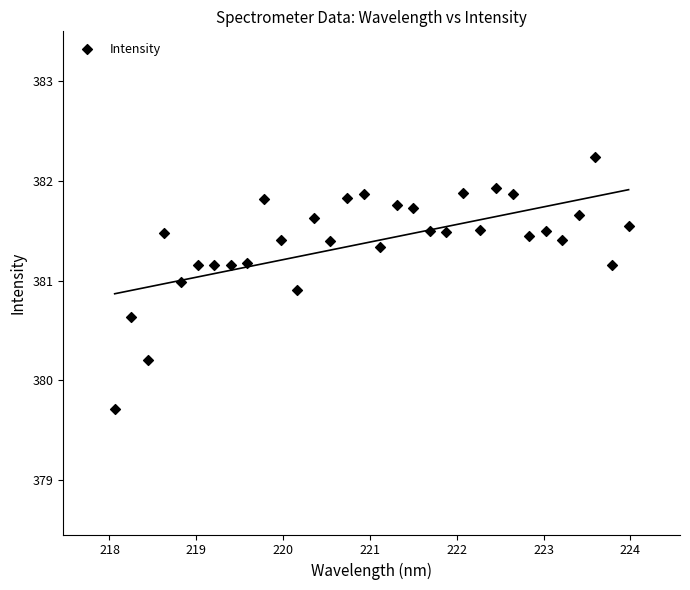

What Y value in the scatter plot is closest to 380?

380.2